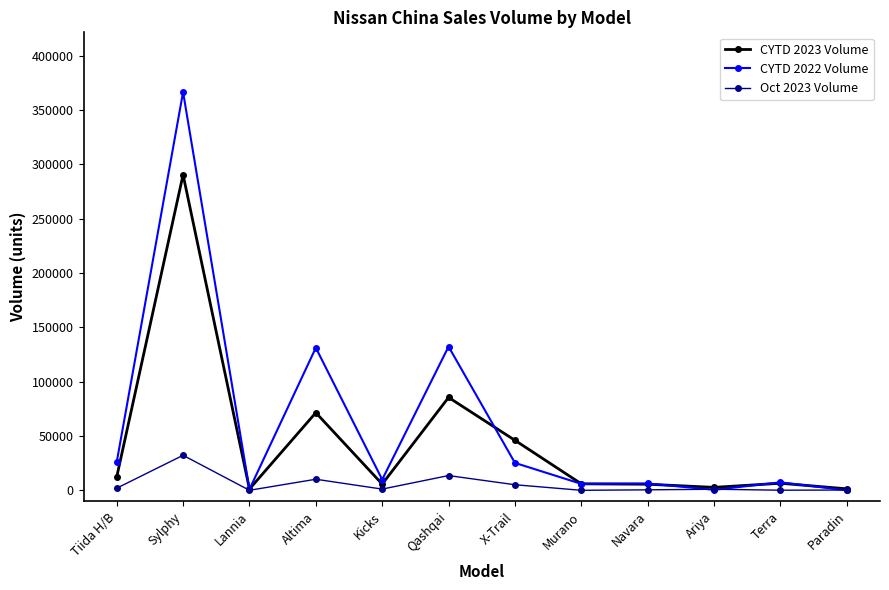

Which series changed the most between Sylphy and Lannia?

CYTD 2022 Volume